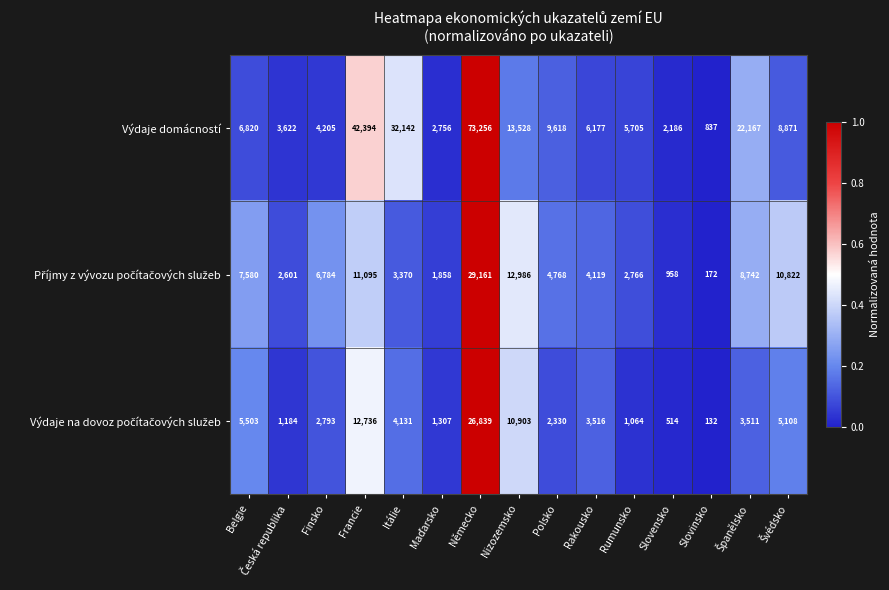

At which label is Výdaje domácností closest to 37046?

Itálie